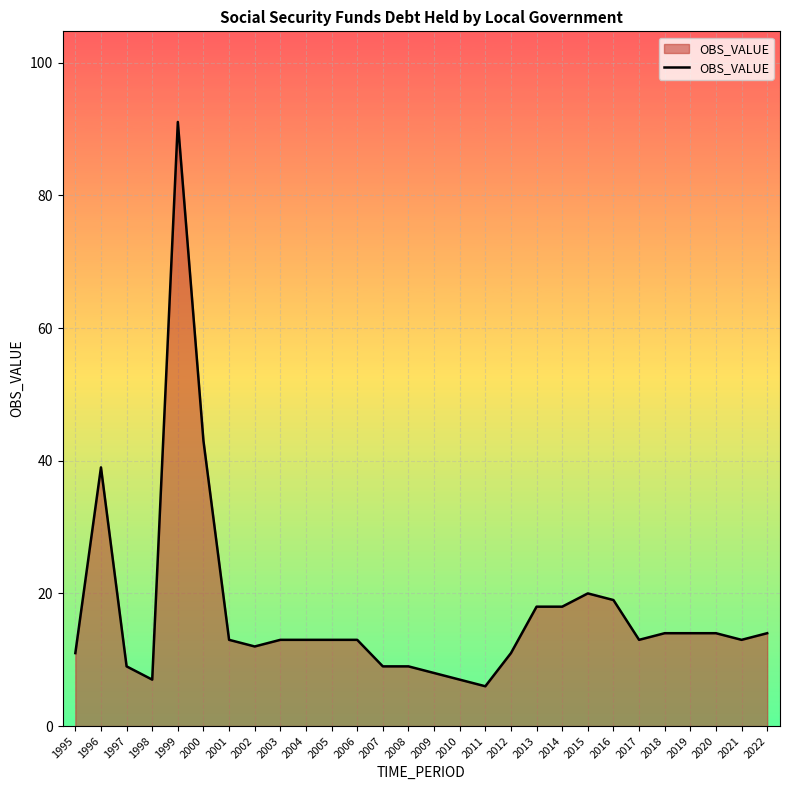

The chart shows a value of 6.0 at 2011. True or false?

True